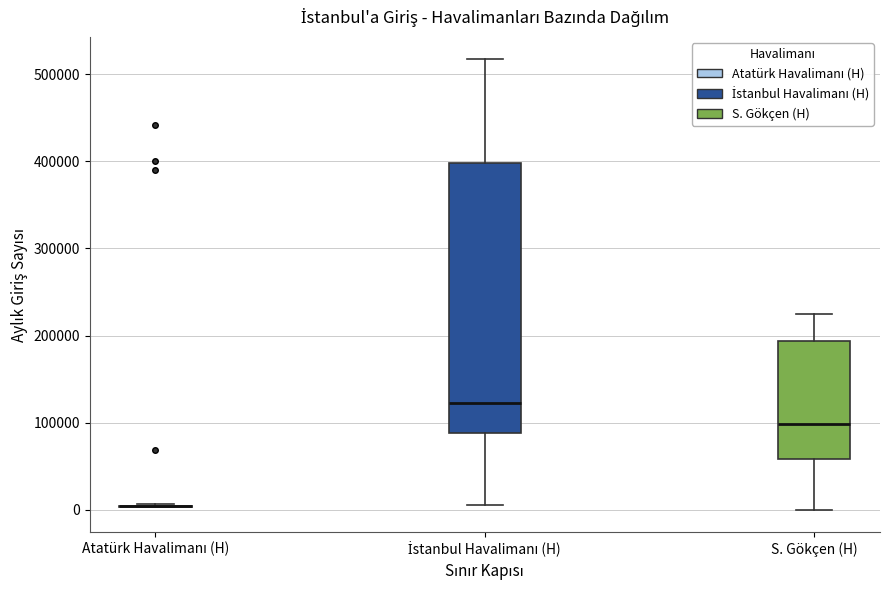

Where does the median line of the box for İstanbul Havalimanı (H) sit on the y-axis? The values are not printed on the chart, so give them approximately, as read against the axis.

120000